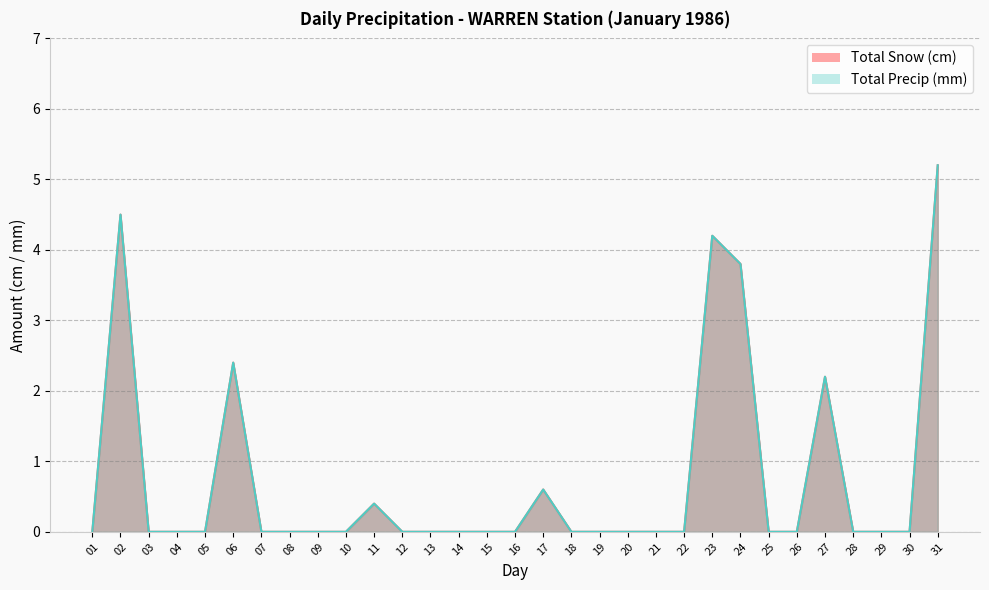

Reading right to left, list all the values displayed in this chart.

Total Snow (cm): 5.2	0.0	0.0	0.0	2.2	0.0	0.0	3.8	4.2	0.0	0.0	0.0	0.0	0.0	0.6	0.0	0.0	0.0	0.0	0.0	0.4	0.0	0.0	0.0	0.0	2.4	0.0	0.0	0.0	4.5	0.0
Total Precip (mm): 5.2	0.0	0.0	0.0	2.2	0.0	0.0	3.8	4.2	0.0	0.0	0.0	0.0	0.0	0.6	0.0	0.0	0.0	0.0	0.0	0.4	0.0	0.0	0.0	0.0	2.4	0.0	0.0	0.0	4.5	0.0